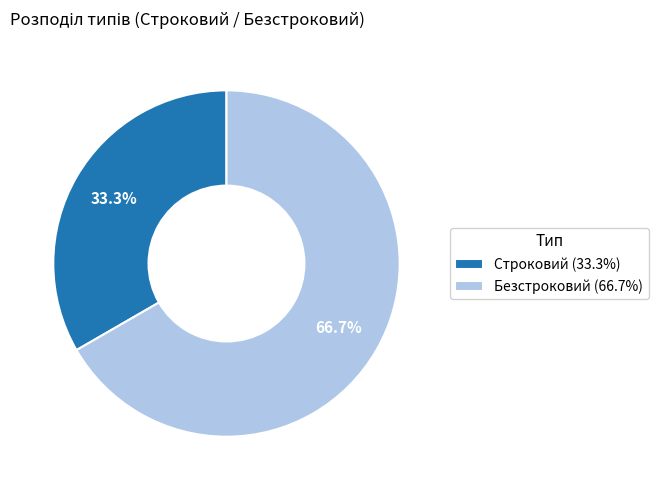

Which has a higher value, Строковий or Безстроковий?

Безстроковий